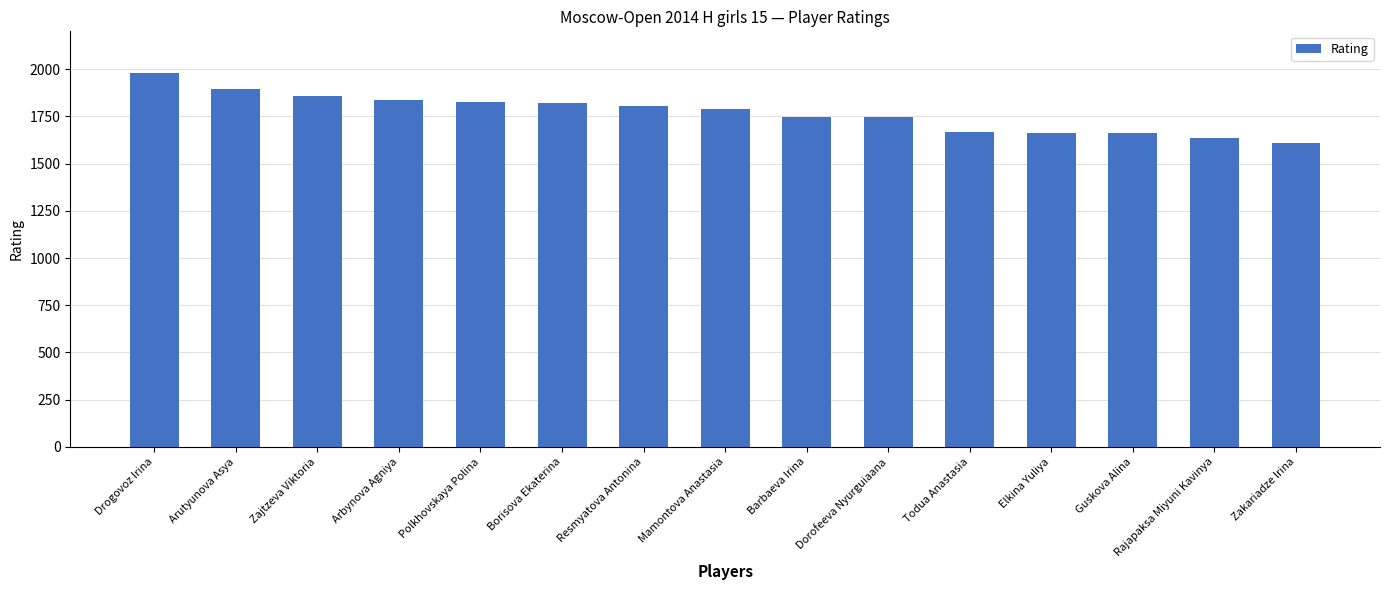

What is the label of the 11th bar from the left?

Todua Anastasia